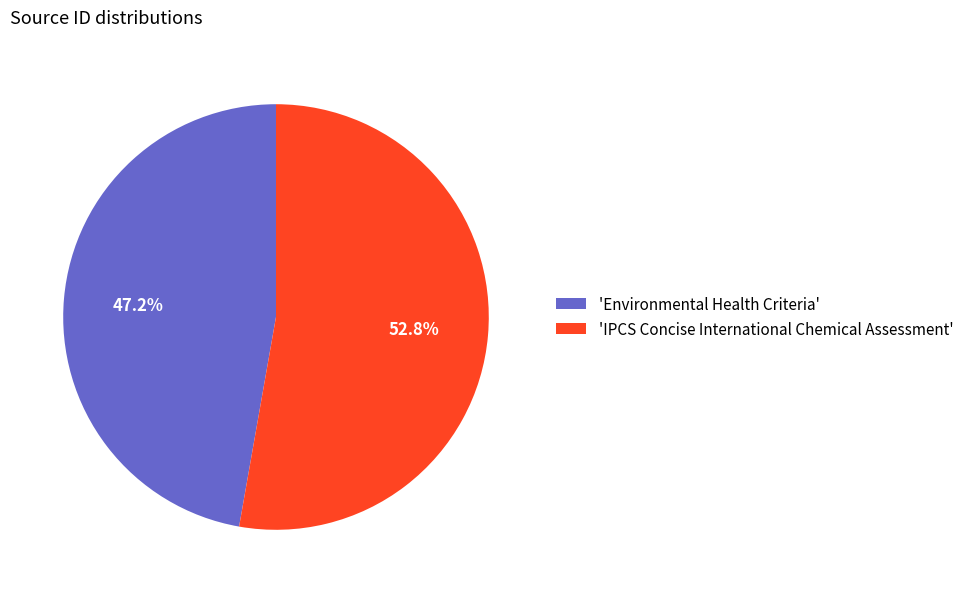

How many segments does this pie chart have?

2